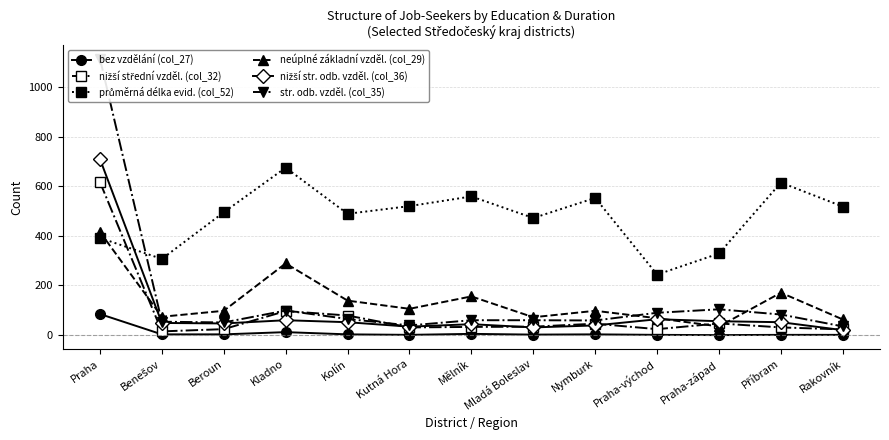

List the series in order of their peak value, lowest first.

bez vzdělání (col_27), neúplné základní vzděl. (col_29), nižší střední vzděl. (col_32), průměrná délka evid. (col_52), nižší str. odb. vzděl. (col_36), str. odb. vzděl. (col_35)